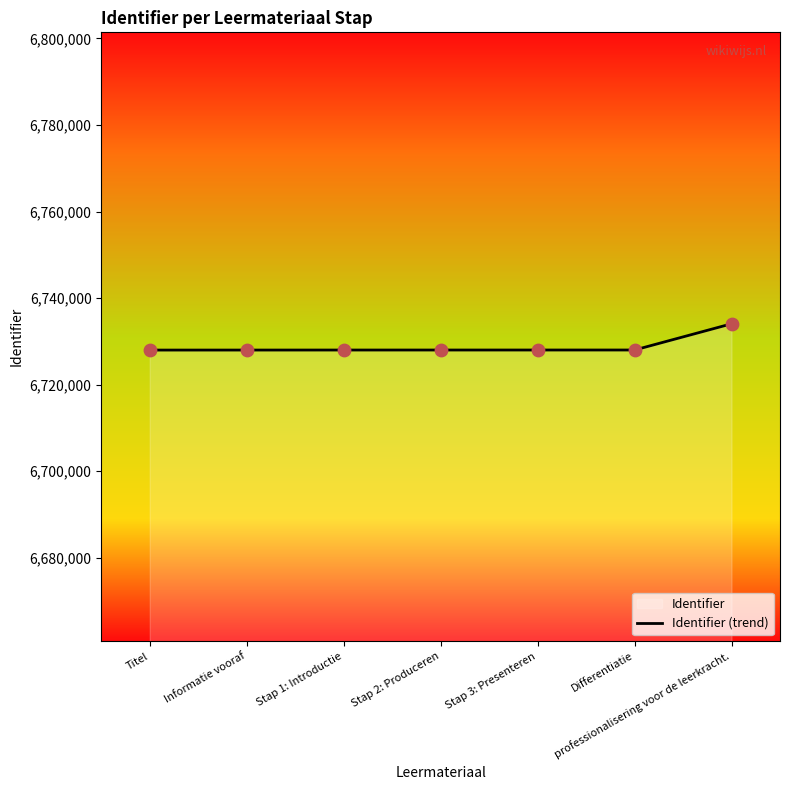

Between Stap 1: Introductie and Titel, which is larger?

Stap 1: Introductie